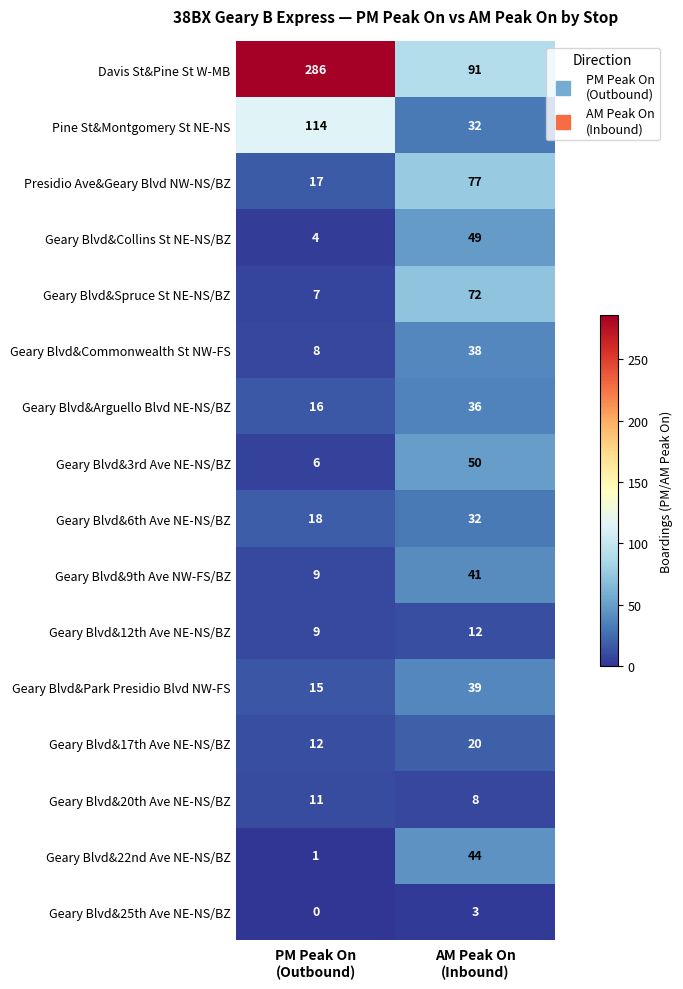

What is the average value of the Pine St&Montgomery St NE-NS series?

73